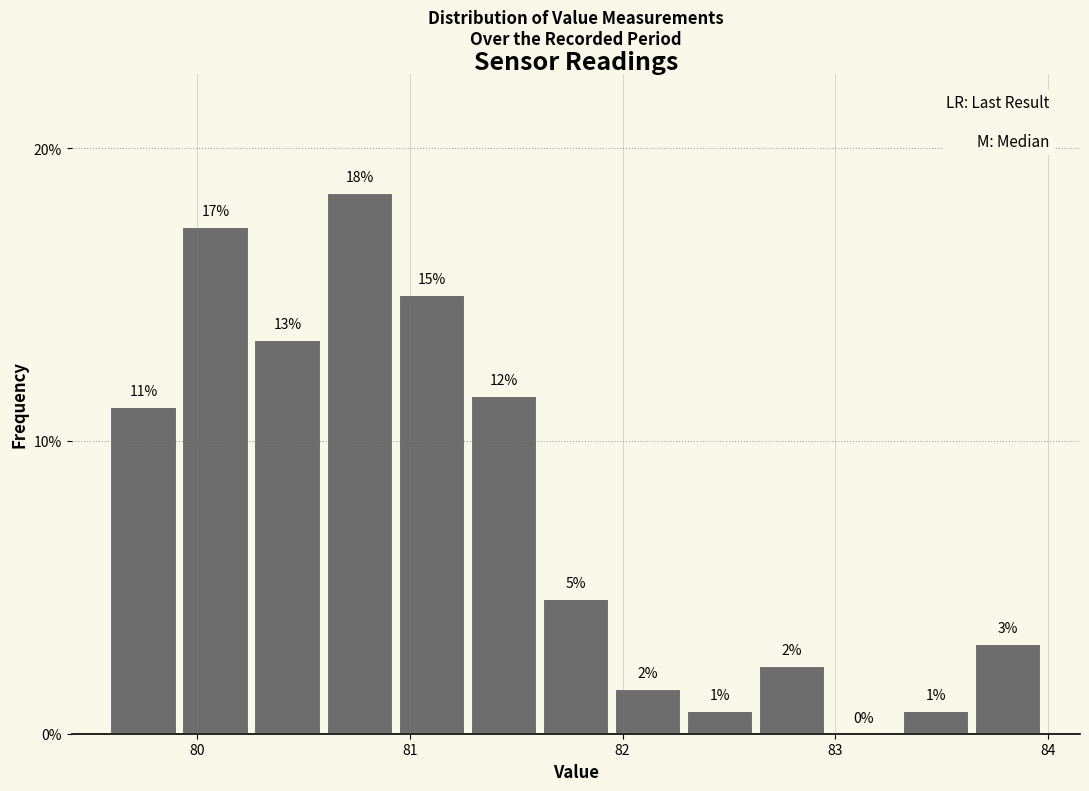

Read against the x-axis, roughly where is the centre of the tallest bar?

80.8